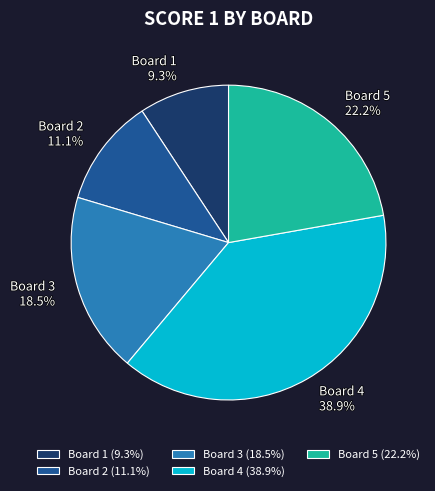

Is there a majority slice in this chart?

No